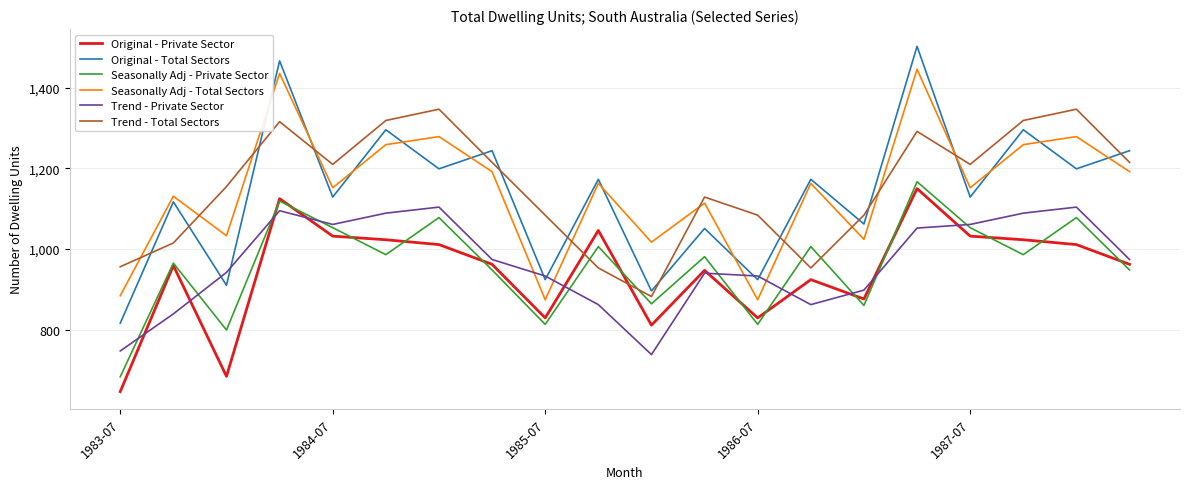

Which series has the widest spread of values?

Original - Total Sectors